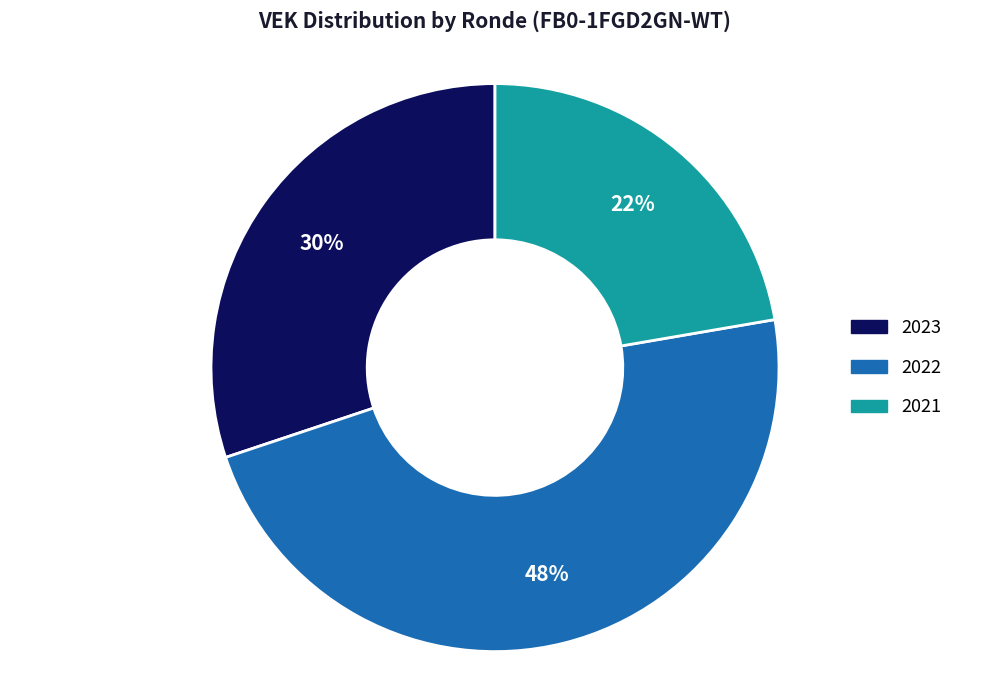

Is there a majority slice in this chart?

No